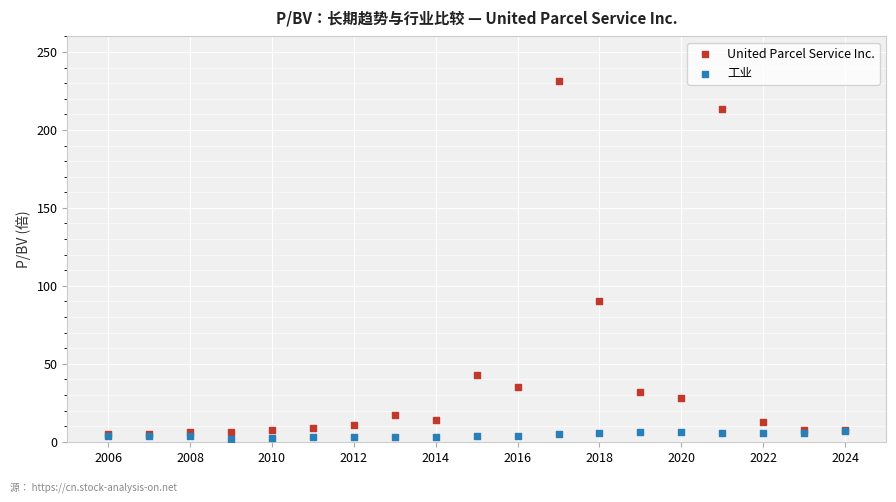

What are all the series names shown in the legend?

United Parcel Service Inc., 工业